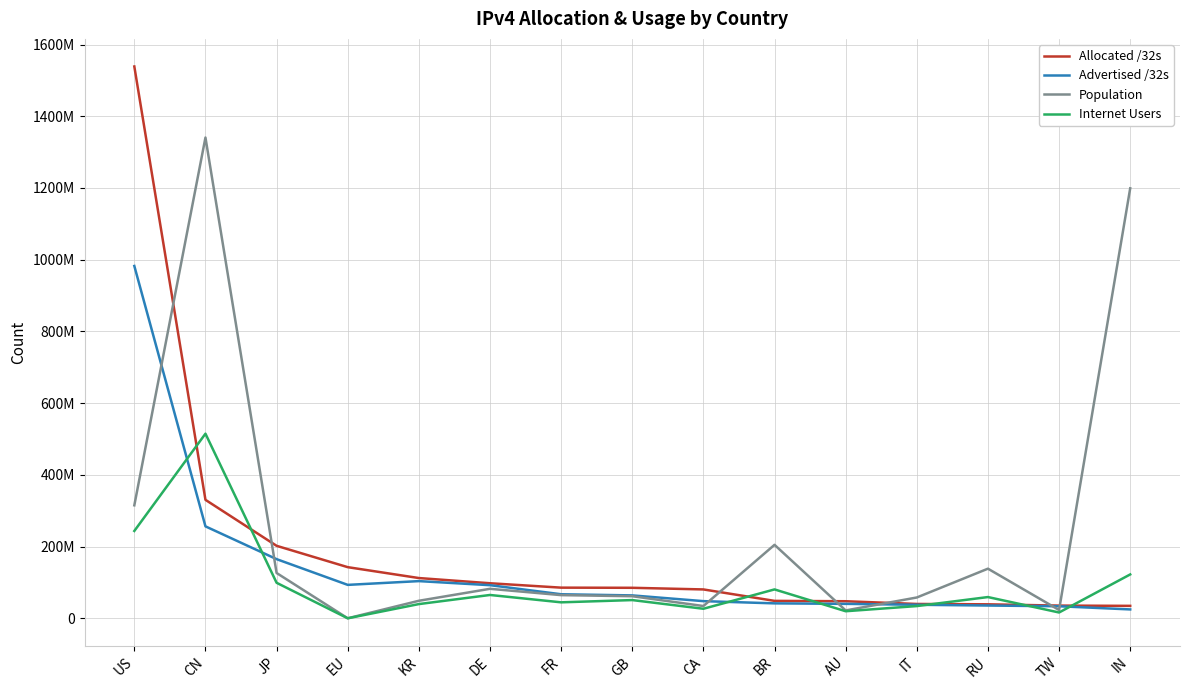

Which series has the largest range (max minus min)?

Allocated /32s